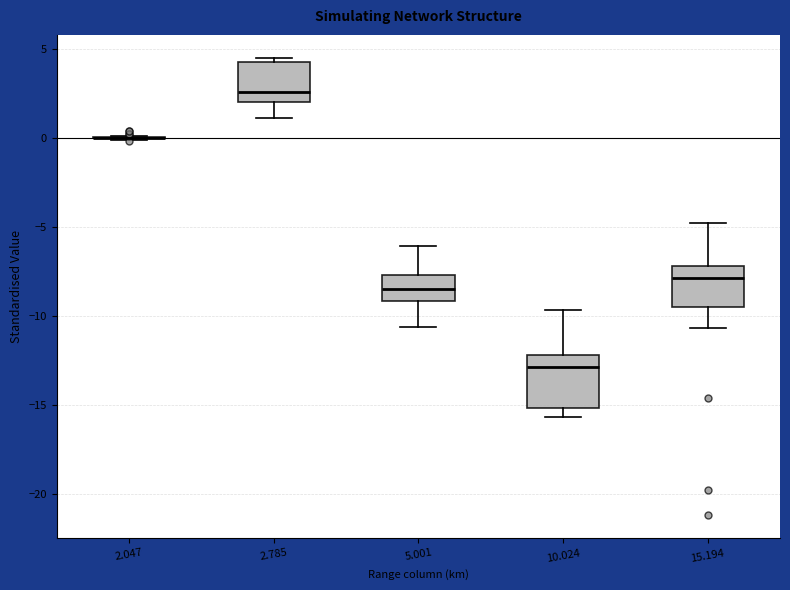

Where is the lower edge of the box at x = 2.785 on the y-axis? The values are not printed on the chart, so give them approximately, as read against the axis.

2.0